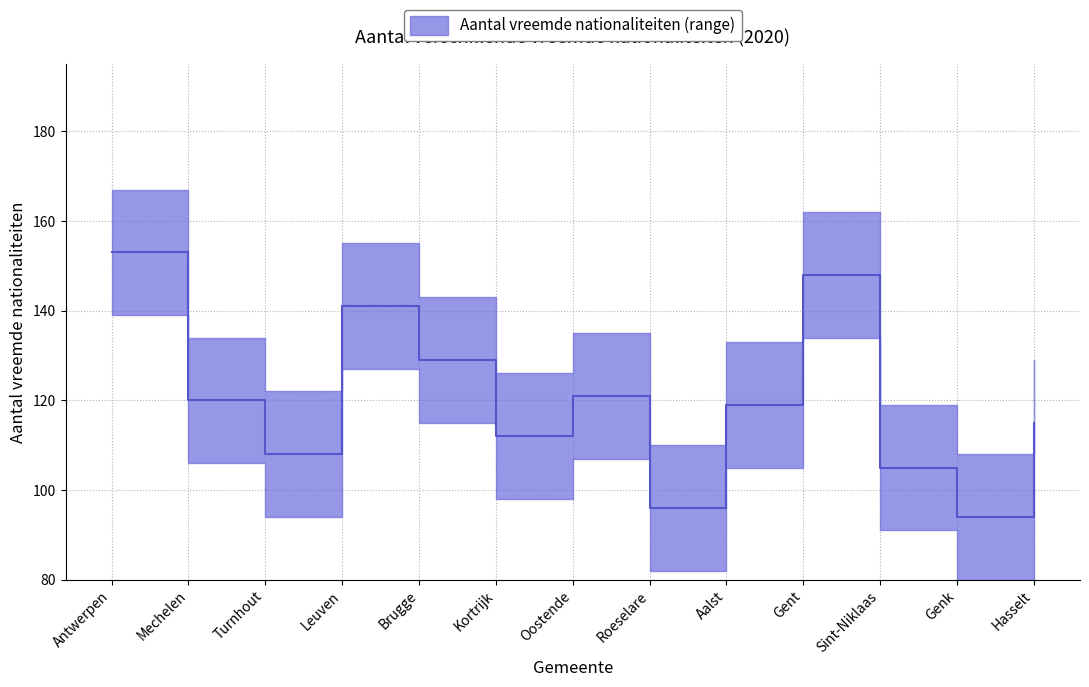

What is the minimum value shown in the chart?

94